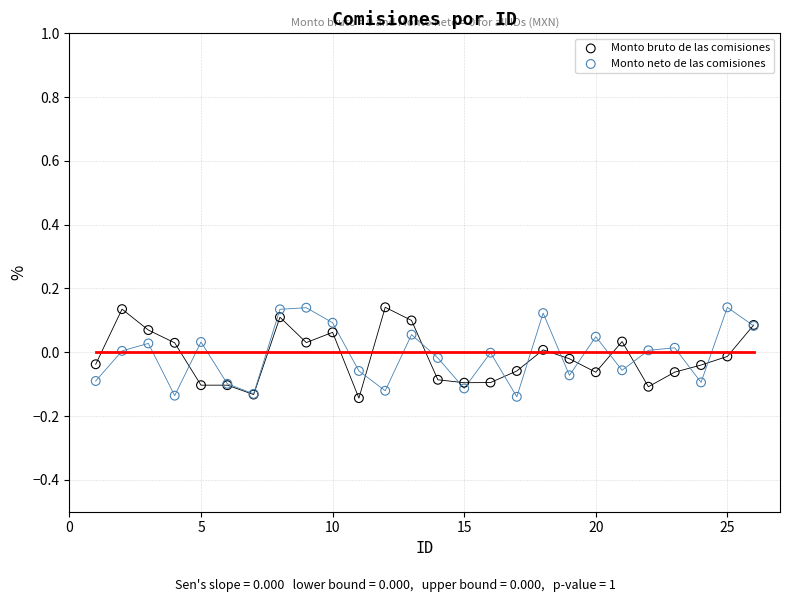

What are all the series names shown in the legend?

Monto bruto de las comisiones, Monto neto de las comisiones